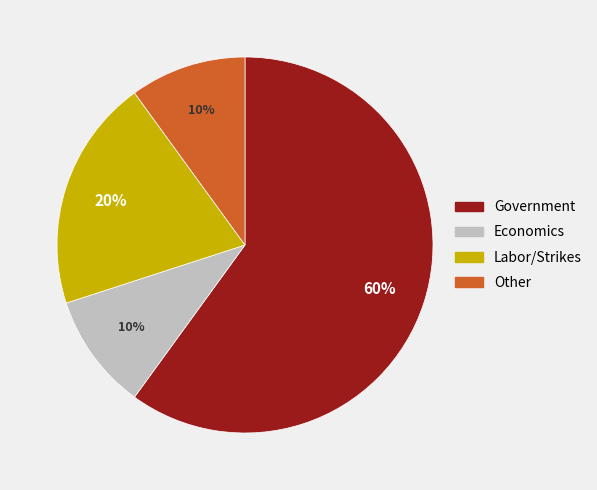

To the nearest percent, what is the average slice percentage?

25%